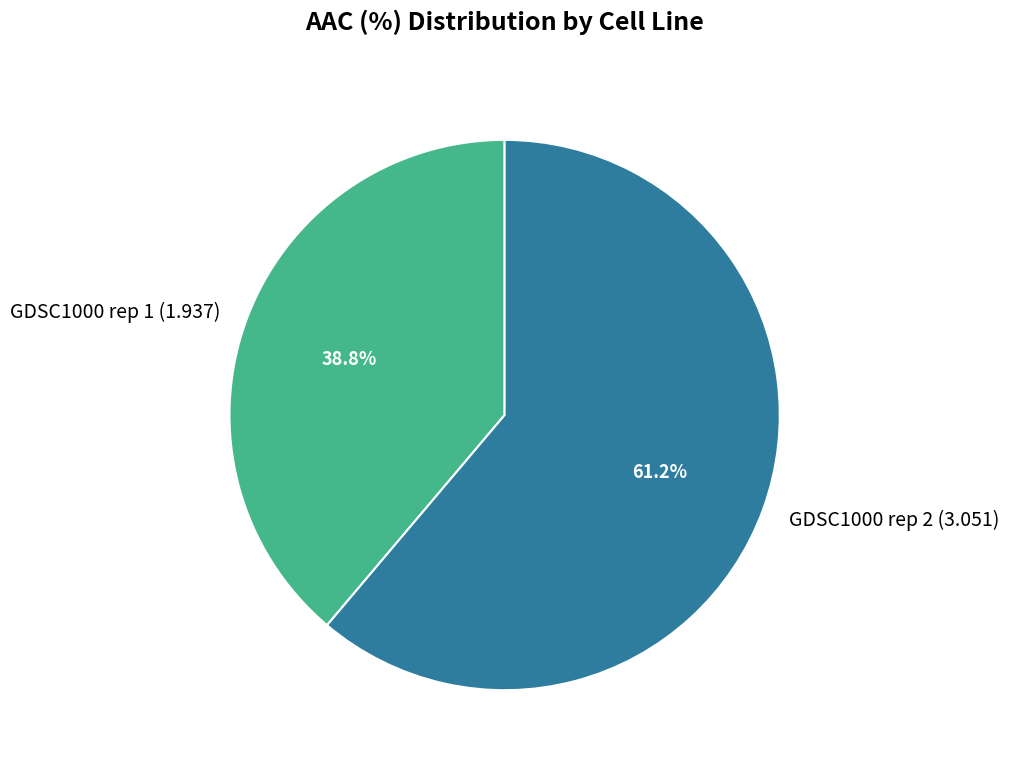

Which slice is the smallest?

GDSC1000 rep 1